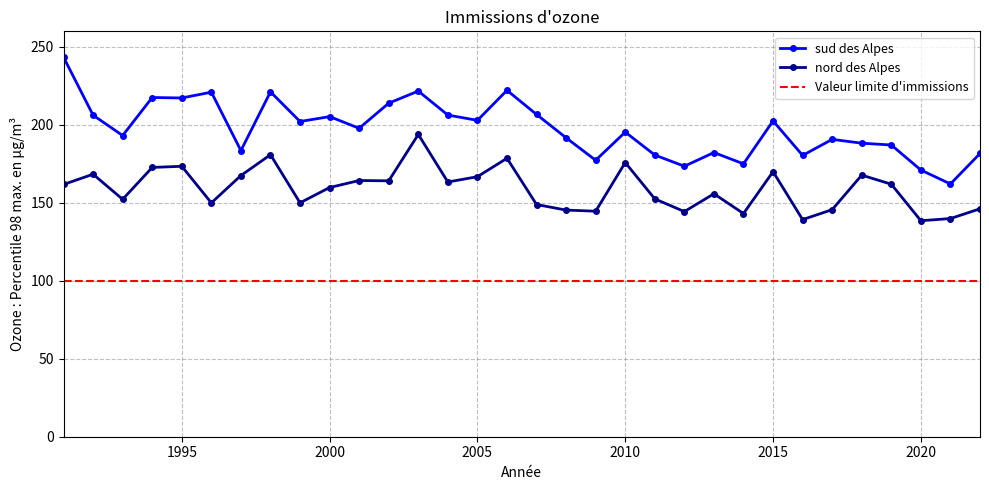

True or false: sud des Alpes and Valeur limite d'immissions intersect in this chart.

False